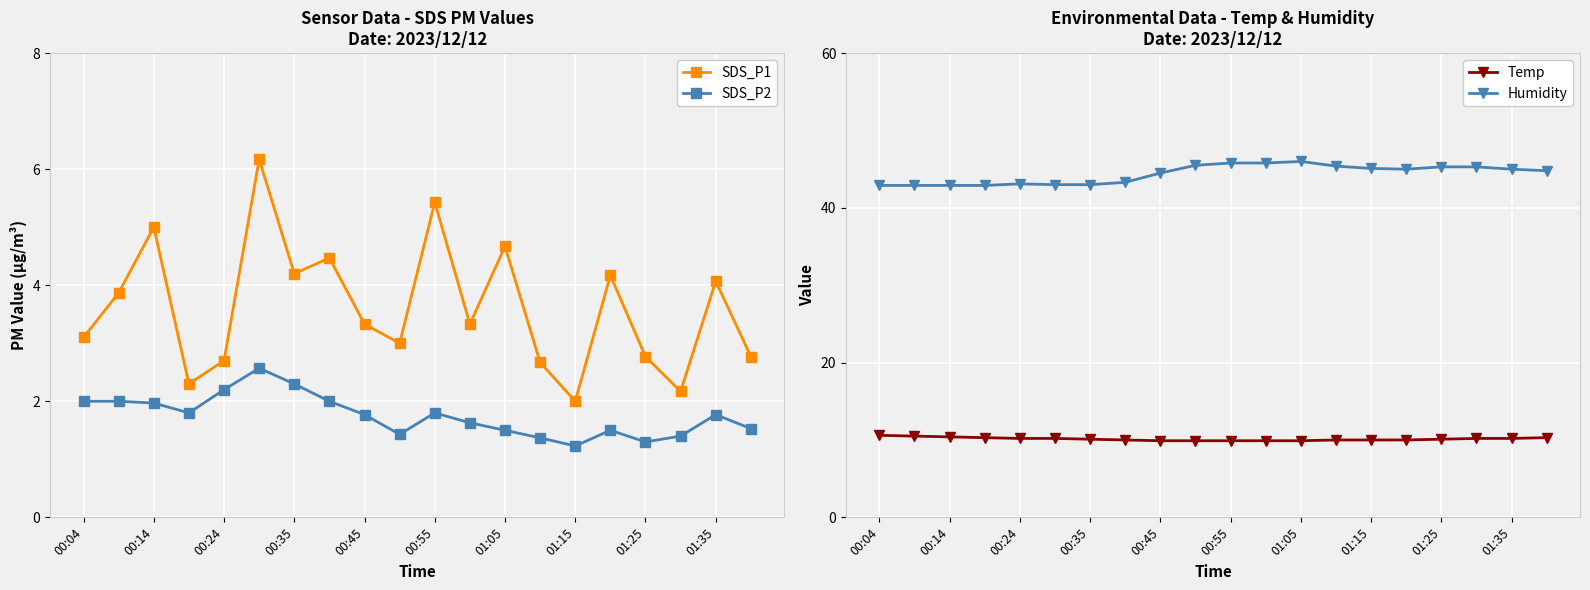

What value does the Temp series have at 17?

10.2